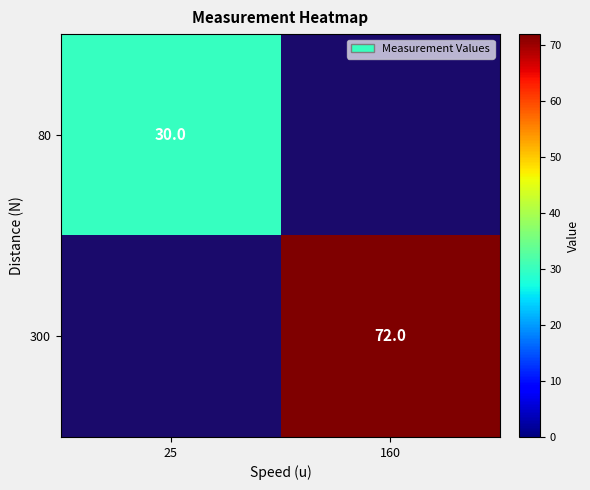

Is the value of 300 at 160 greater than the value of 80 at 25?

Yes